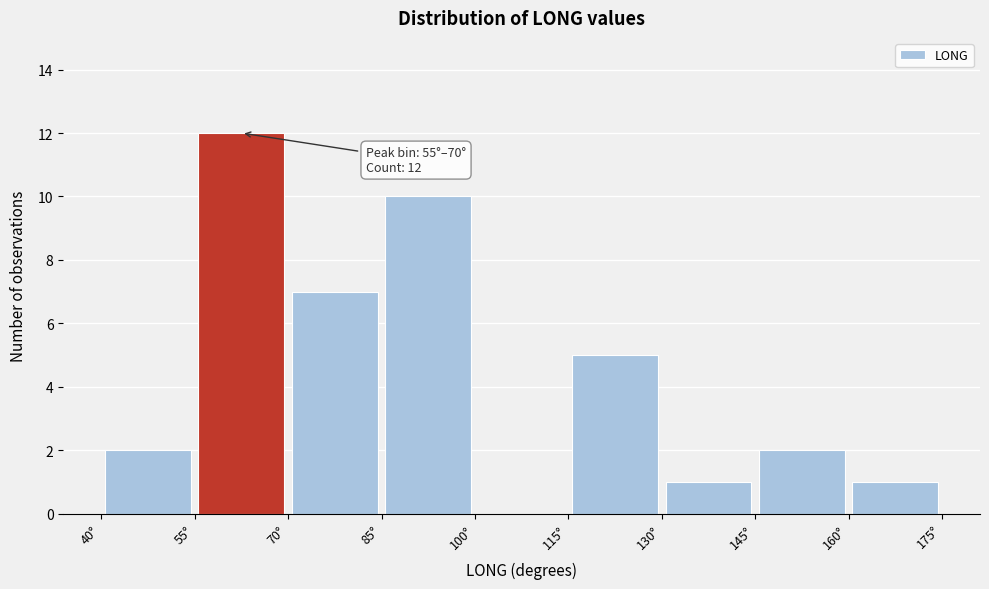

Which range on the x-axis has the tallest bar?

55 to 70